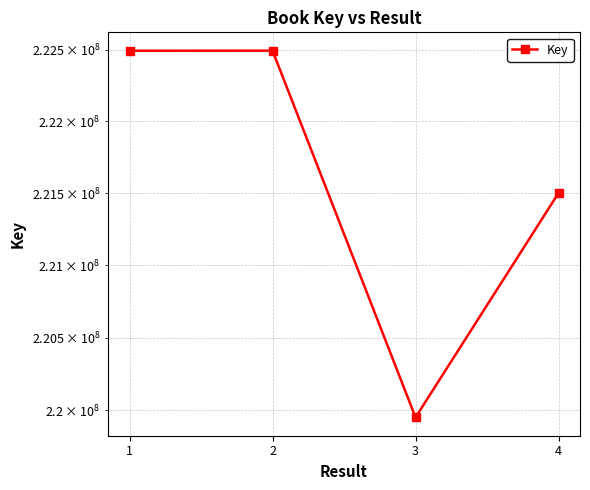

Approximately how many times larger is the value at 1 compared to 2?

1.0